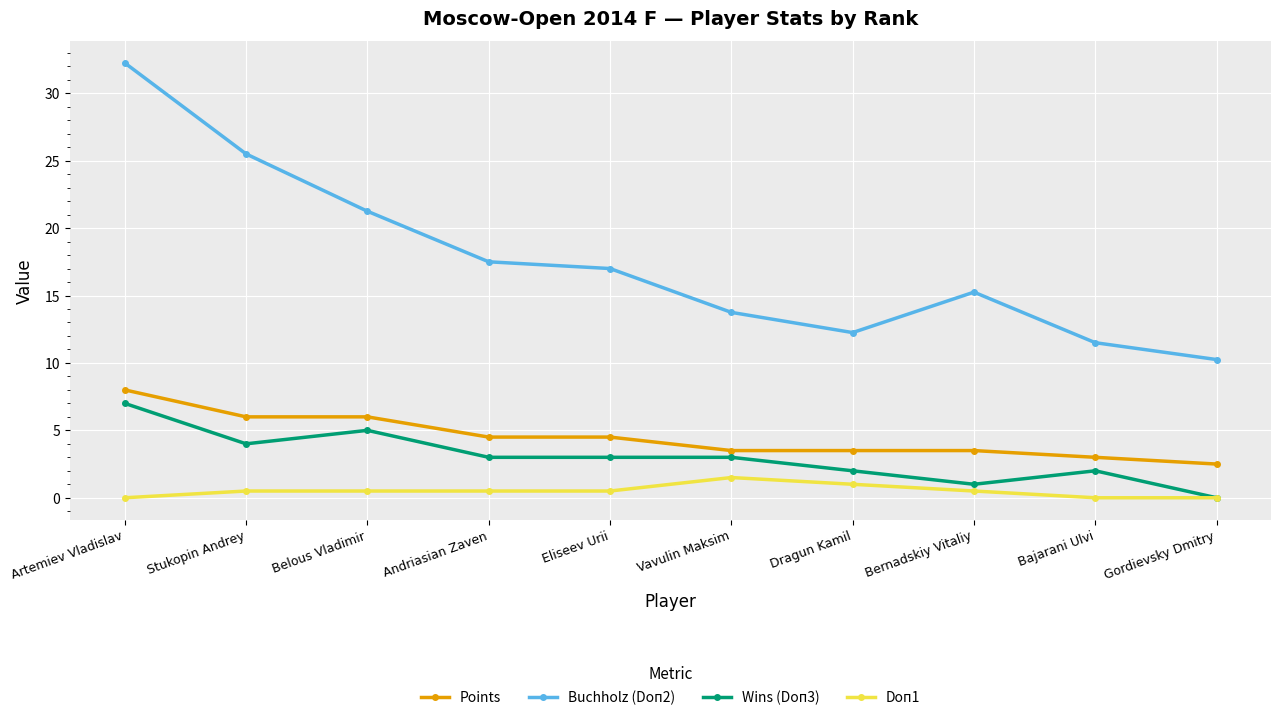

The Points series shows 11.5 at Artemiev Vladislav. True or false?

False